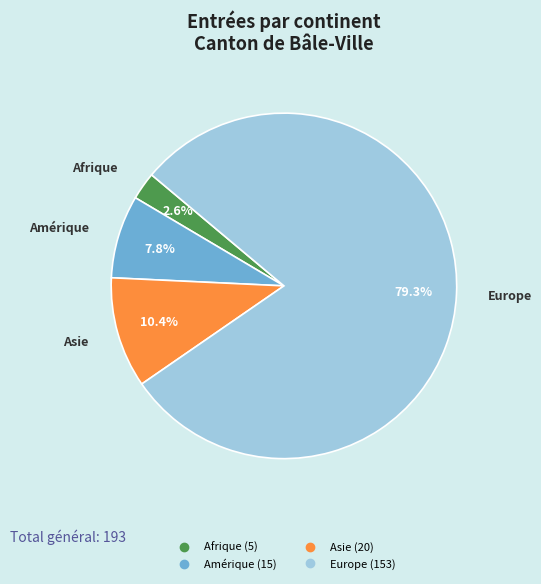

To the nearest percent, what is the average slice percentage?

25%